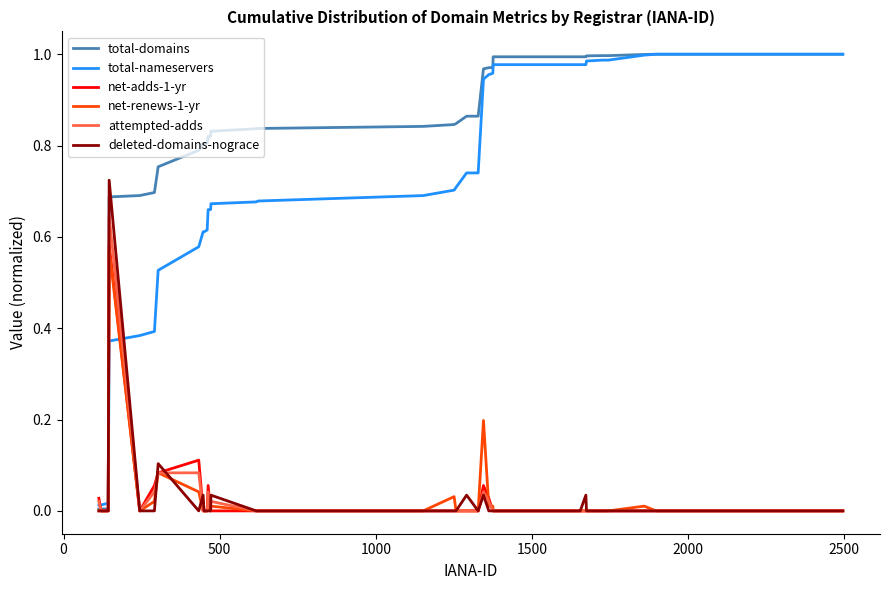

In deleted-domains-nograce, how many points are higher than both neighbors (excluding endpoints)?

7